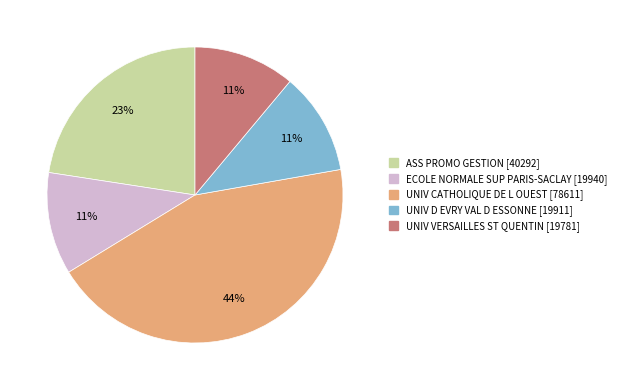

How many slices are in this pie chart?

5